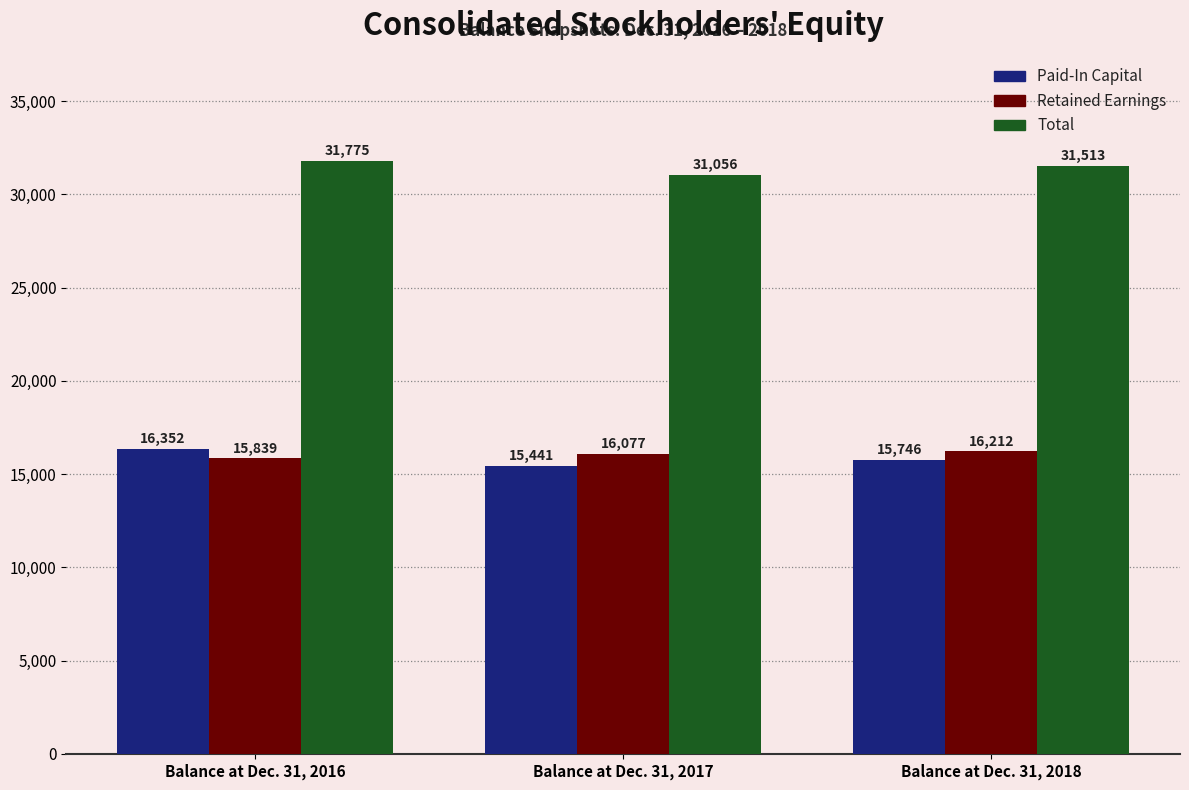

What is the average value of the Retained Earnings series?

16043